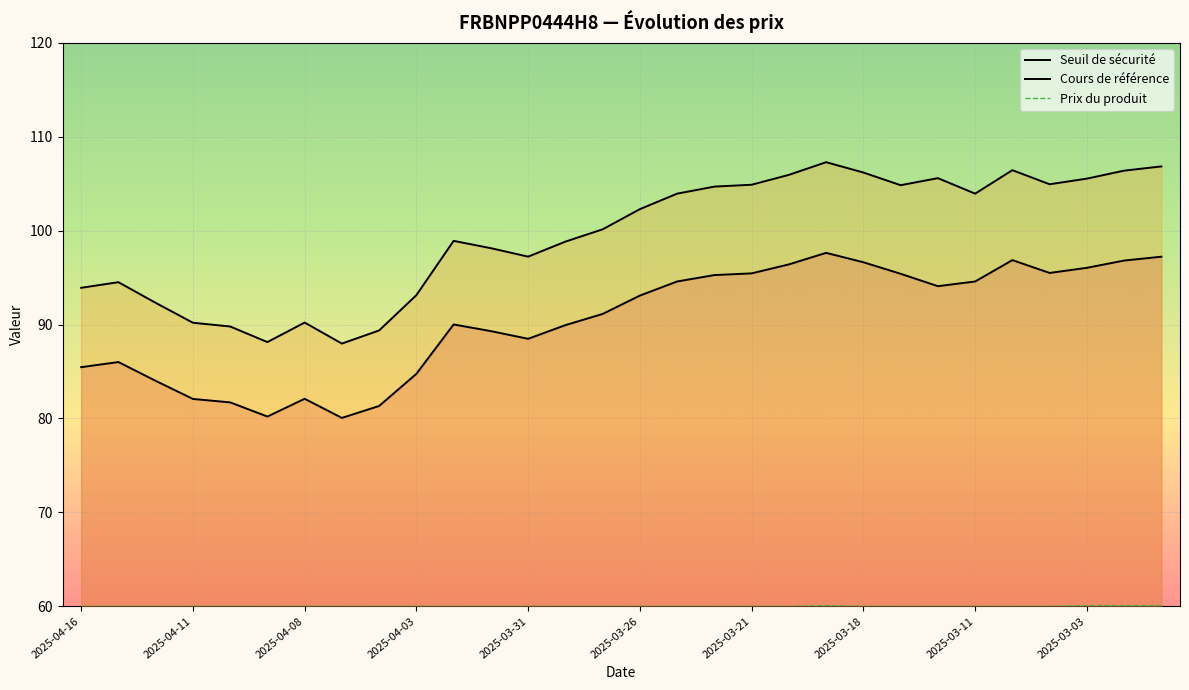

What is the difference between the second highest and second lowest values in the Prix du produit series?

0.1